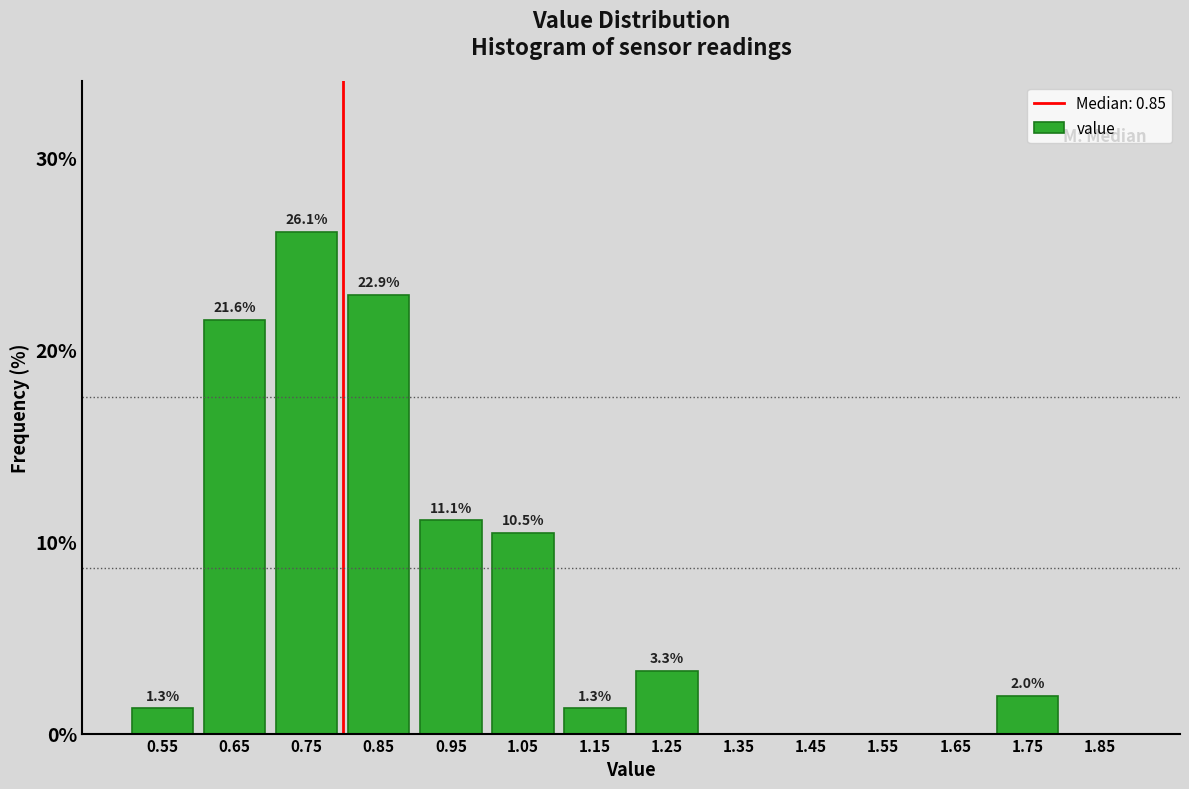

Reading left to right, extract all data points from this chart.

0.55=1.3	0.65=21.6	0.75=26.1	0.85=22.9	0.95=11.1	1.05=10.5	1.15=1.3	1.25=3.3	1.35=0.0	1.45=0.0	1.55=0.0	1.65=0.0	1.75=2.0	1.85=0.0